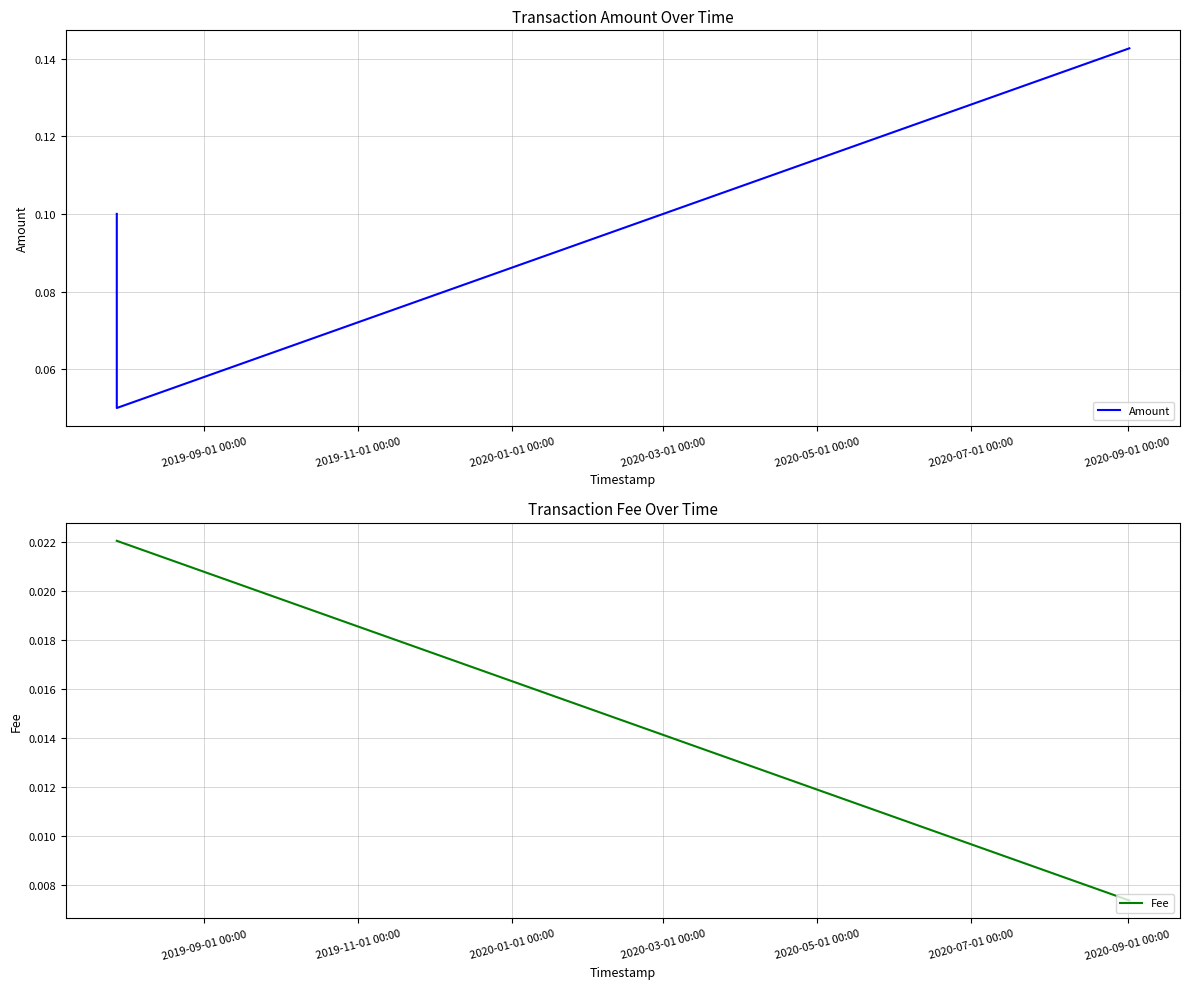

Is the value of Fee at 2019-11-01 00:00 greater than the value of Amount at 2019-11-01 00:00?

No